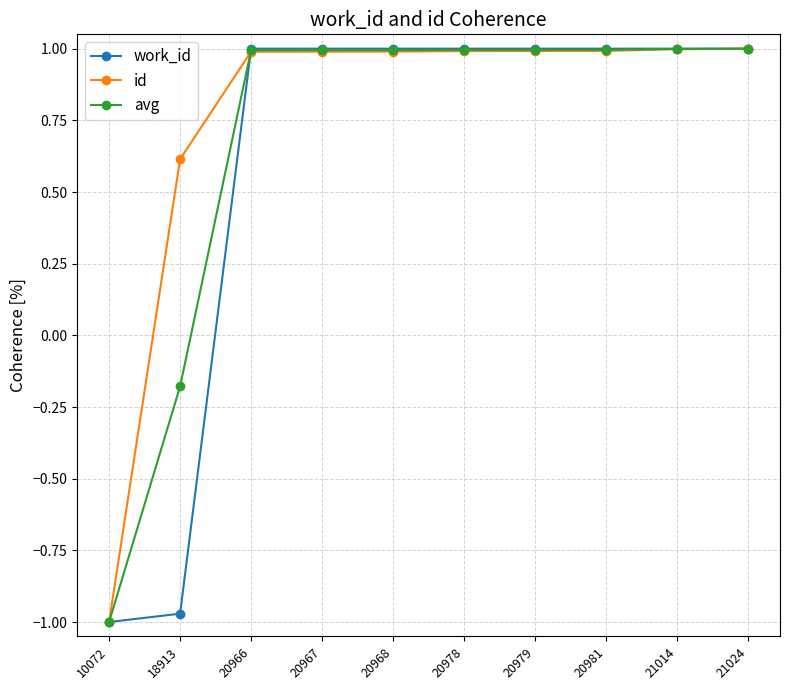

Rank the series by their average value, from lowest to highest.

work_id, avg, id